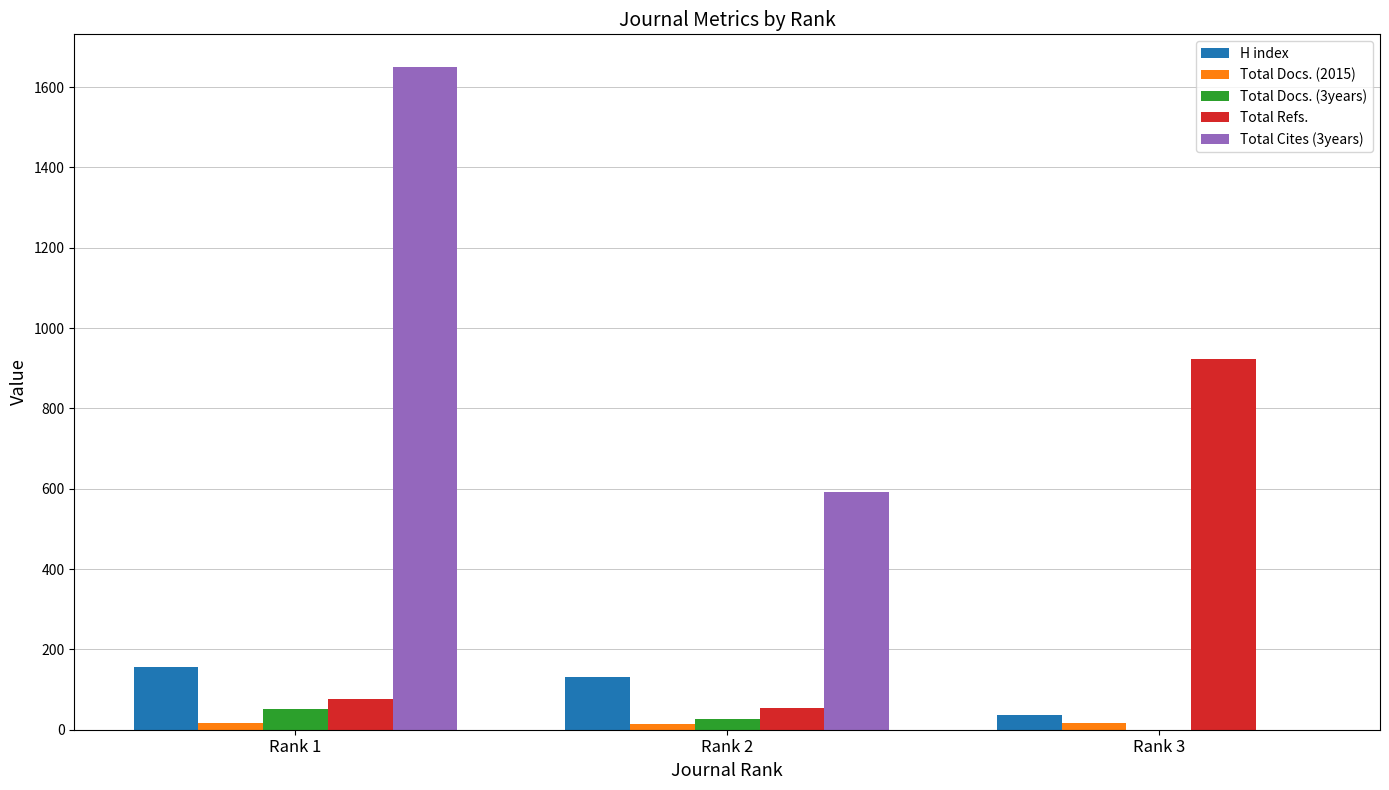

The value of H index at Rank 1 is 157. True or false?

True